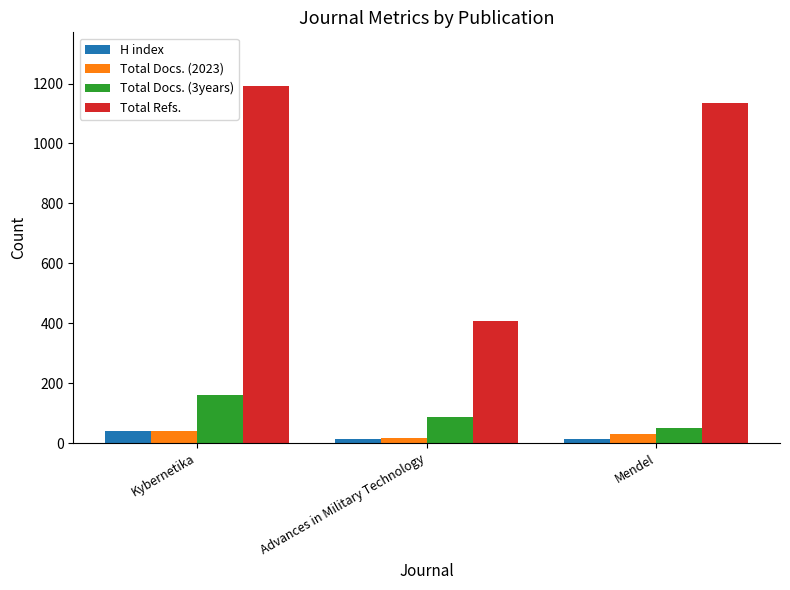

List the labels in order of Total Refs. value, largest first.

Kybernetika, Mendel, Advances in Military Technology